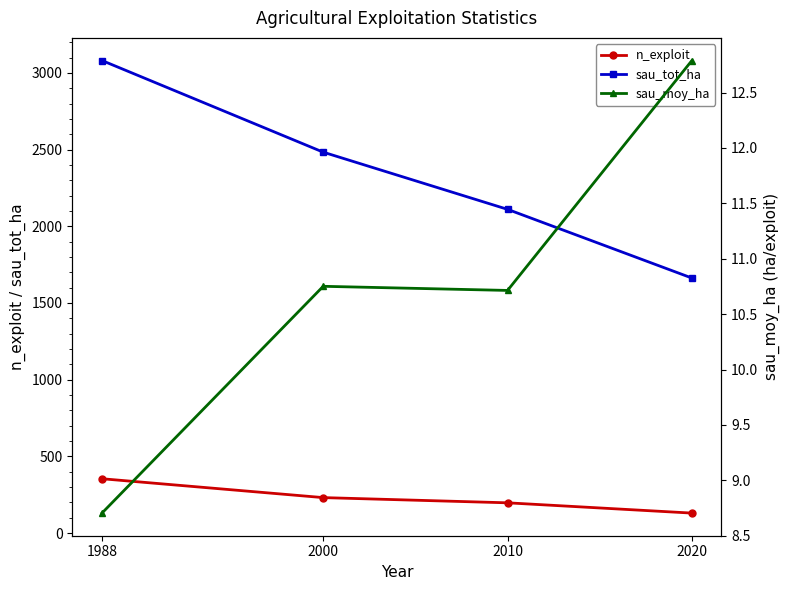

What is the difference between the maximum and minimum values in the sau_tot_ha series?

1418.4